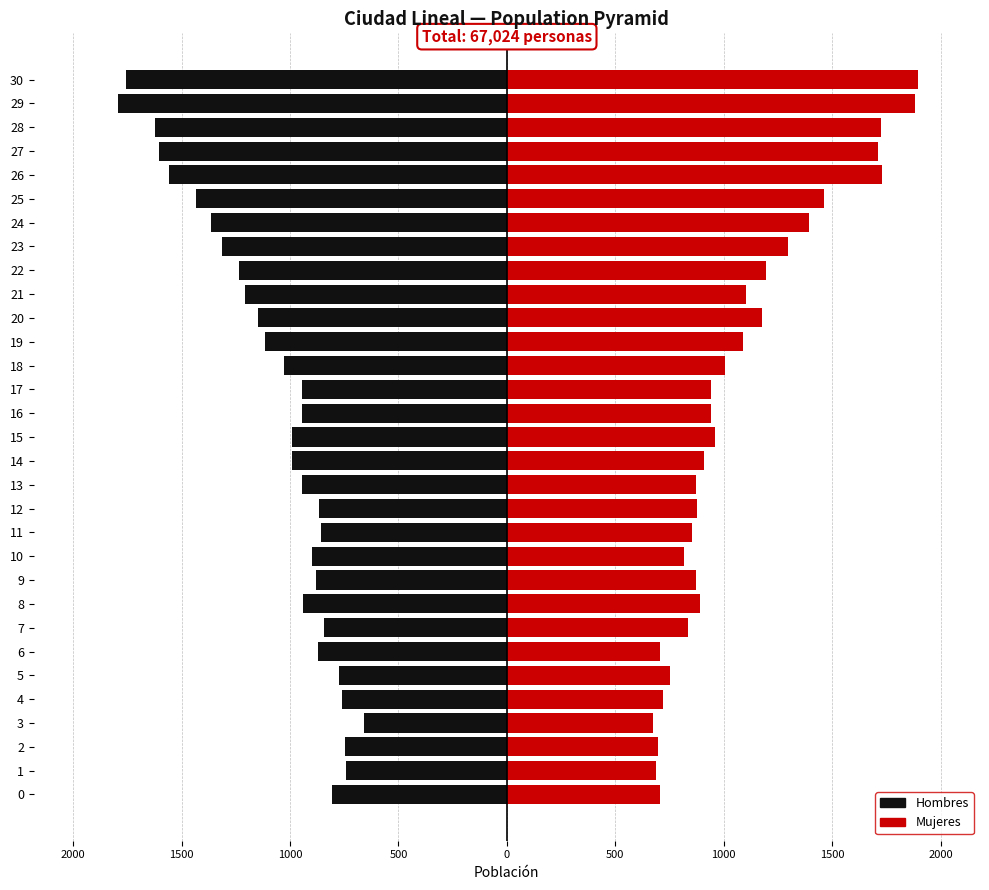

Which category has the highest value across all series?

30